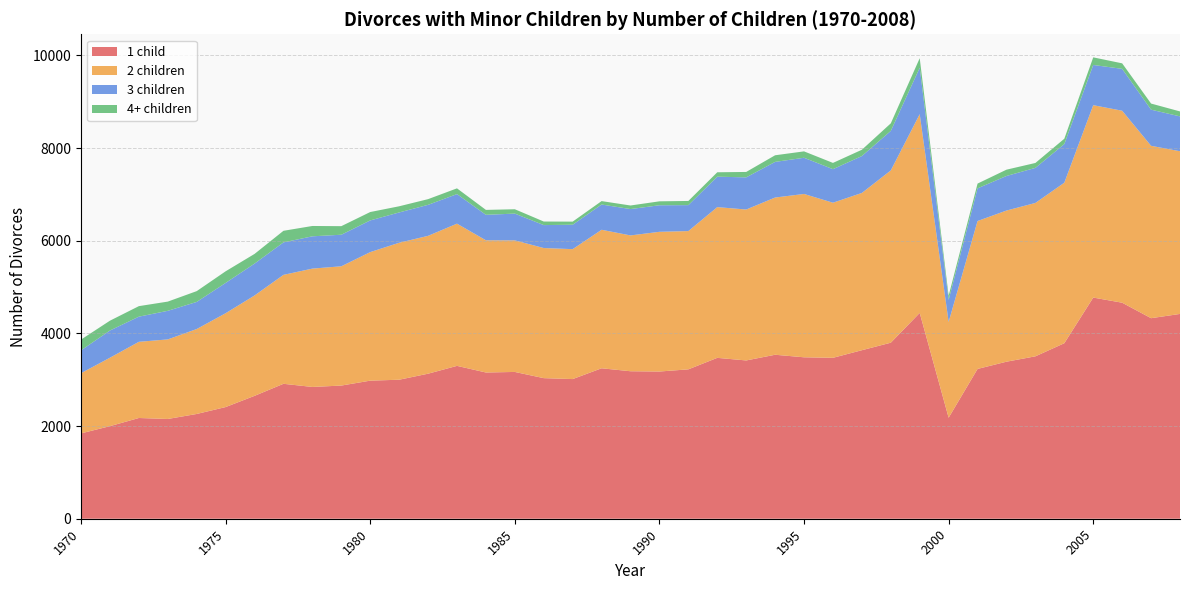

Reading left to right, extract all data points from this chart.

1 child: 1842	1998	2174	2153	2261	2410	2652	2912	2844	2874	2980	3000	3130	3299	3156	3168	3034	3014	3247	3183	3177	3224	3472	3416	3539	3484	3473	3637	3799	4442	2180	3233	3389	3505	3788	4773	4662	4328	4420
2 children: 1299	1477	1644	1717	1833	2025	2166	2351	2554	2574	2774	2956	2975	3069	2853	2839	2808	2804	2989	2931	3015	2984	3253	3257	3393	3525	3347	3394	3718	4289	2067	3192	3262	3310	3464	4152	4143	3720	3511
3 children: 493	587	543	617	585	654	688	701	697	681	684	654	669	638	550	578	495	527	545	569	573	560	657	694	769	781	724	796	853	1002	477	705	746	757	834	868	904	780	752
4+ children: 232	212	227	199	233	251	209	250	223	185	181	133	123	124	106	94	77	67	74	77	85	90	95	117	143	138	135	136	163	206	89	103	136	106	115	164	119	132	107